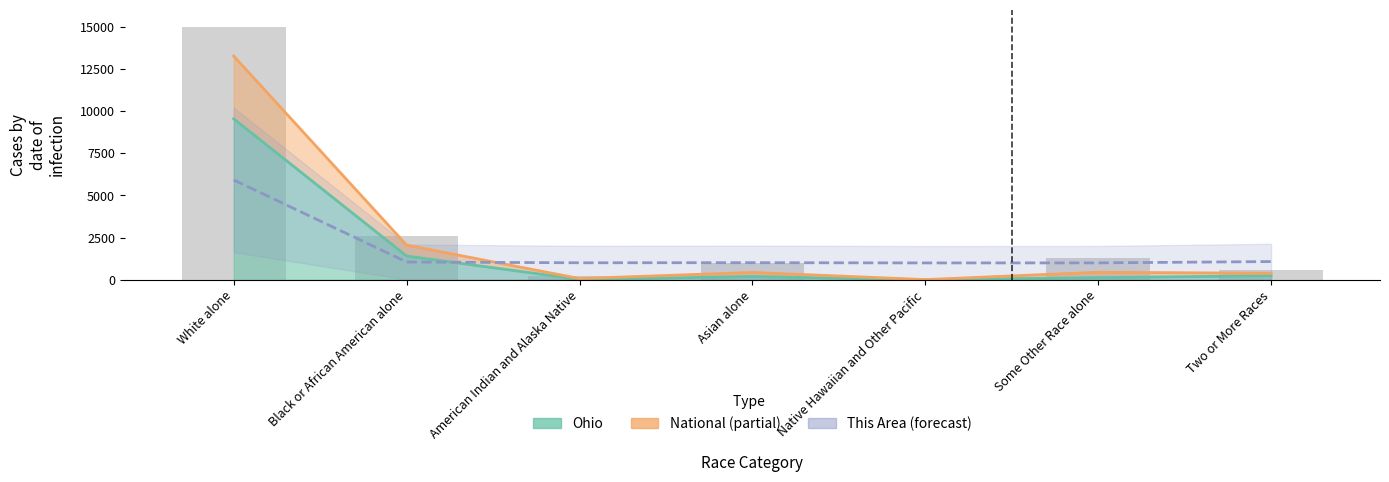

What is the change in value from Black or African American alone to Two or More Races?

-2007.6